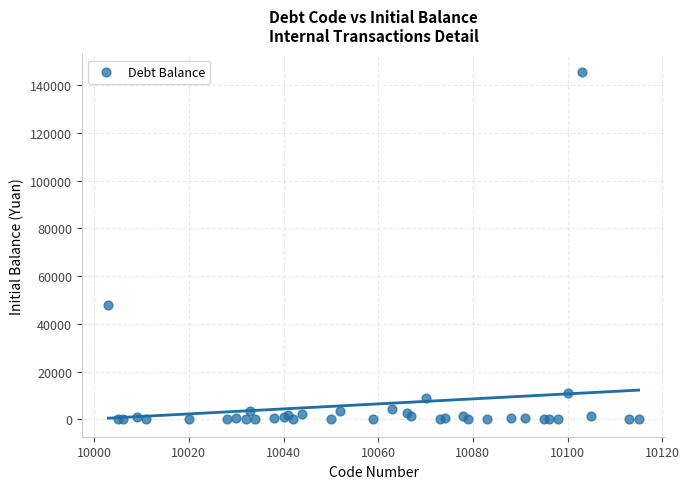

What Y value in the scatter plot is closest to 72760?

47690.0